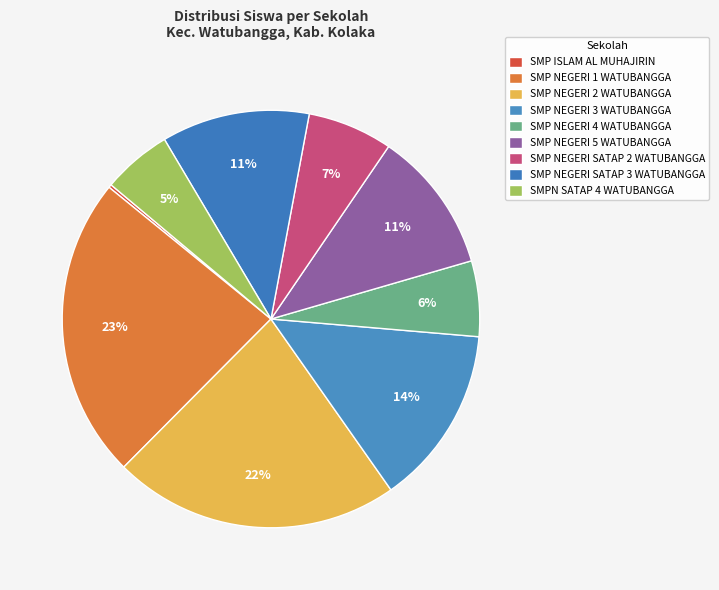

What percentage is the SMPN SATAP 4 WATUBANGGA slice, to the nearest percent?

5%